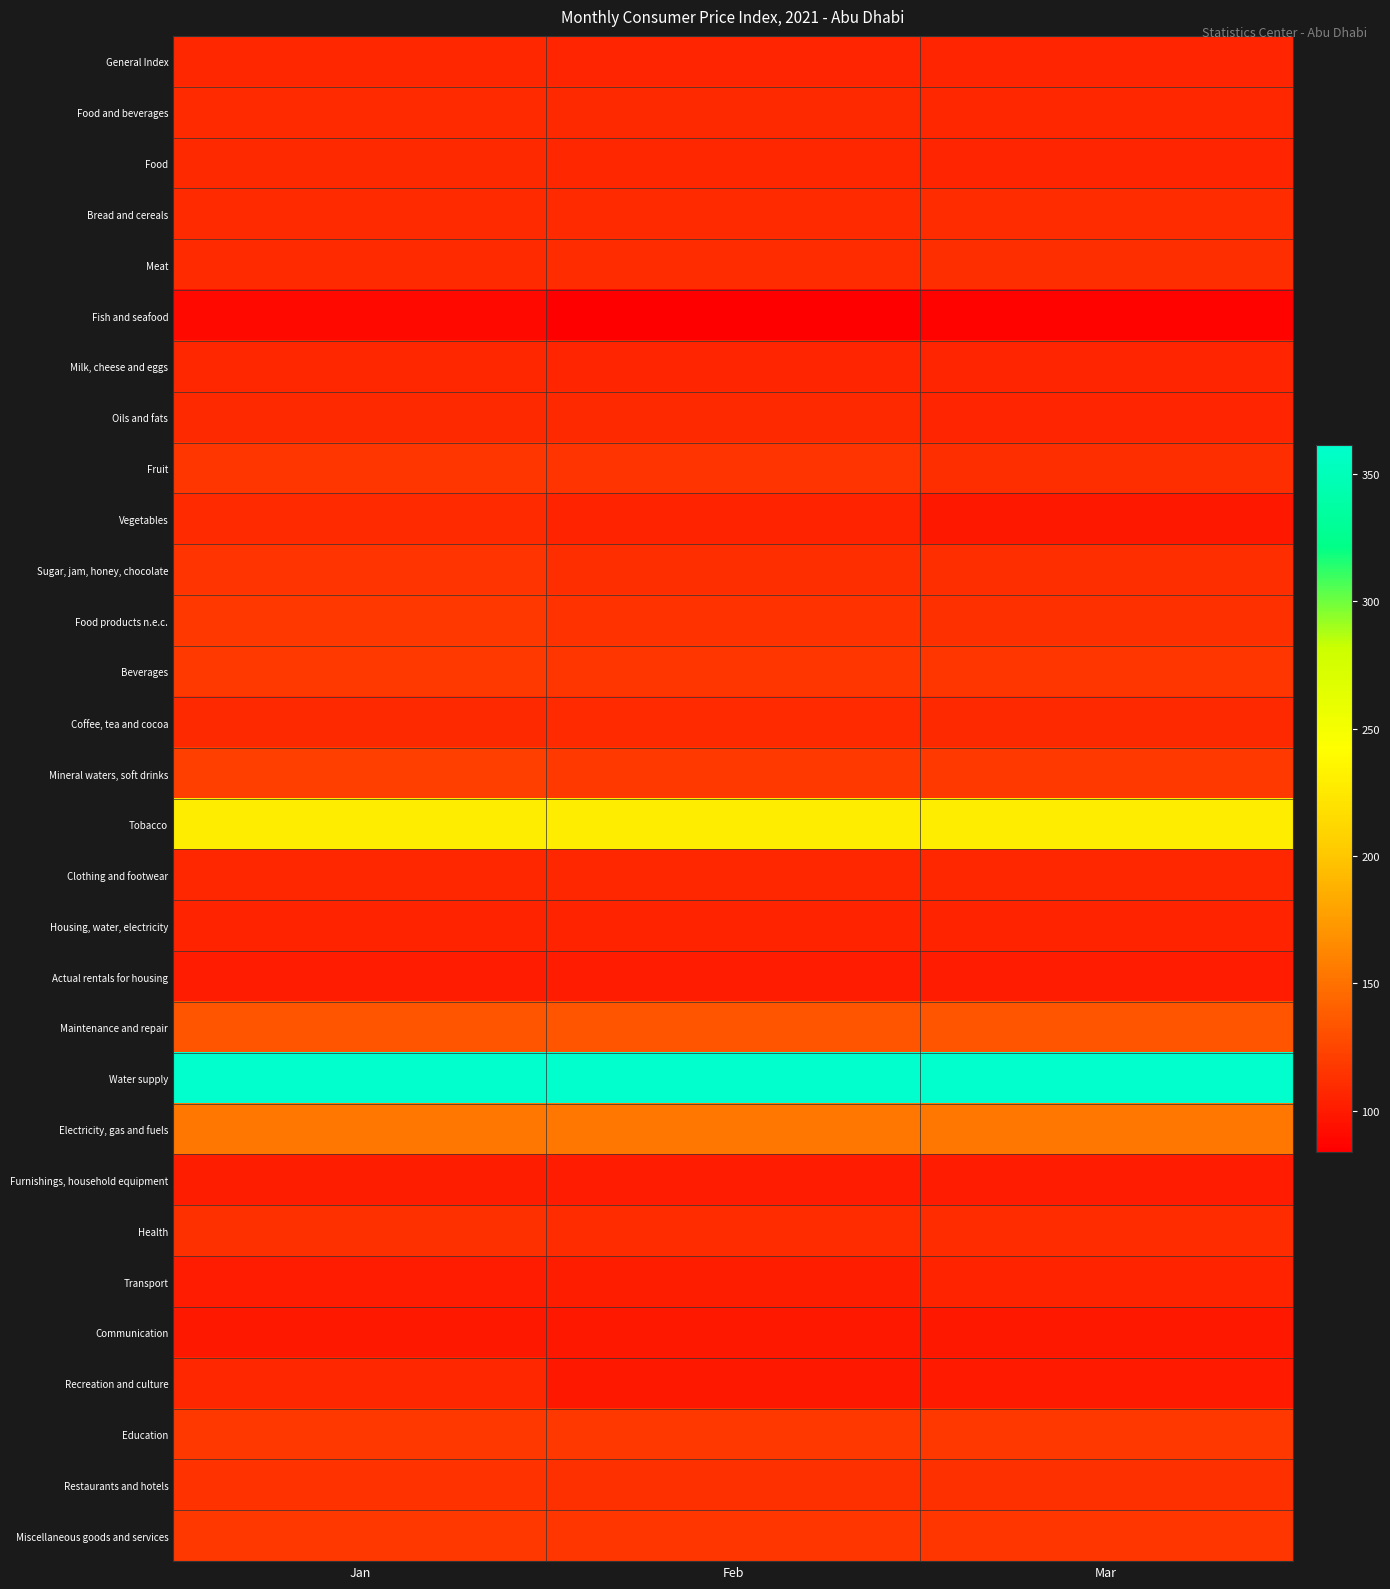

Which has a higher value, Mar or Jan?

Jan